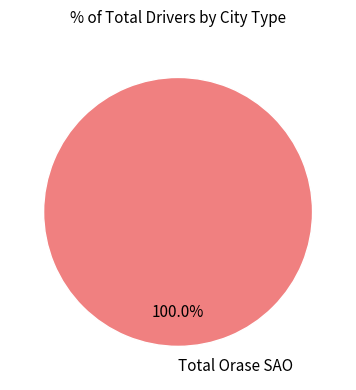

Is there any slice that represents more than half of the pie?

Yes